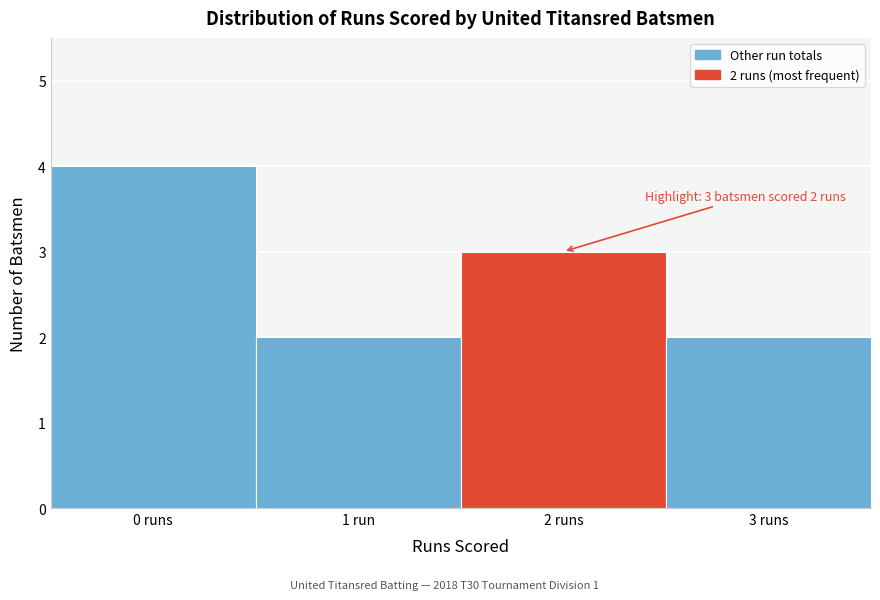

Reading right to left, what are all the values shown in this chart?

3 runs=2	2 runs=3	1 run=2	0 runs=4